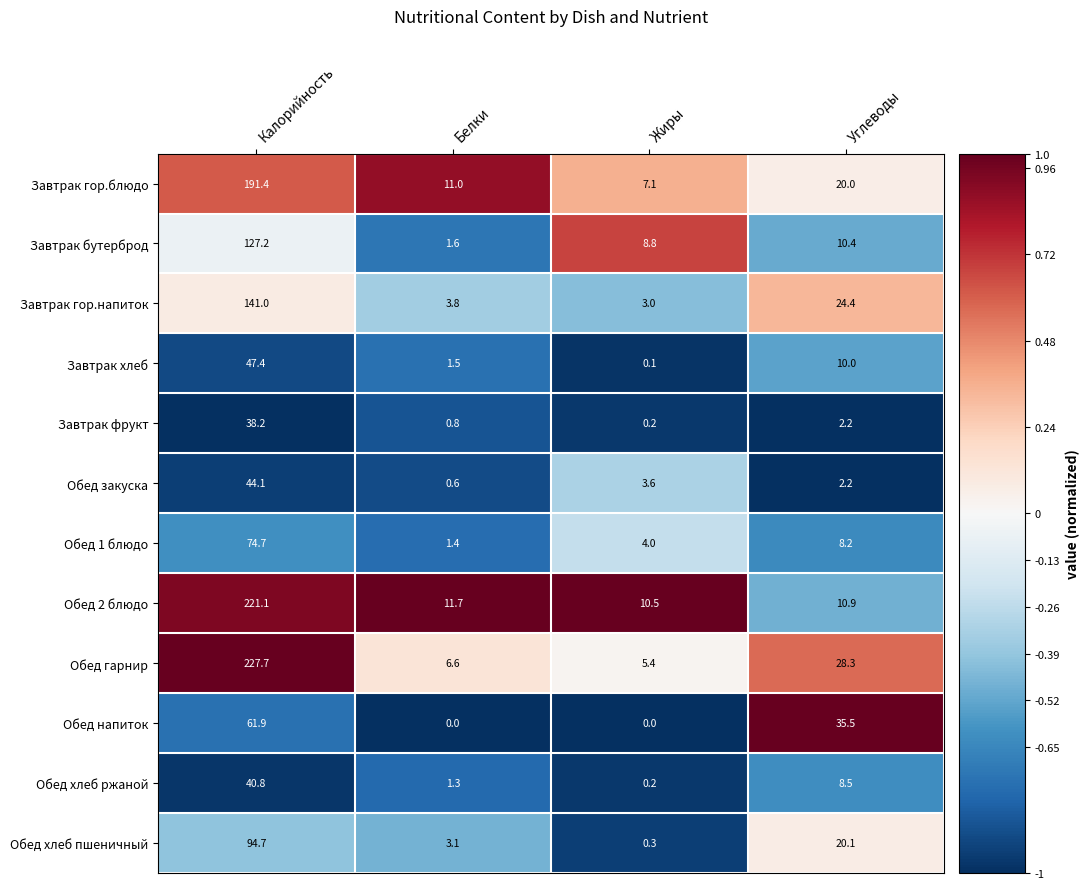

Rank the categories by Обед хлеб ржаной value from highest to lowest.

Калорийность, Углеводы, Белки, Жиры